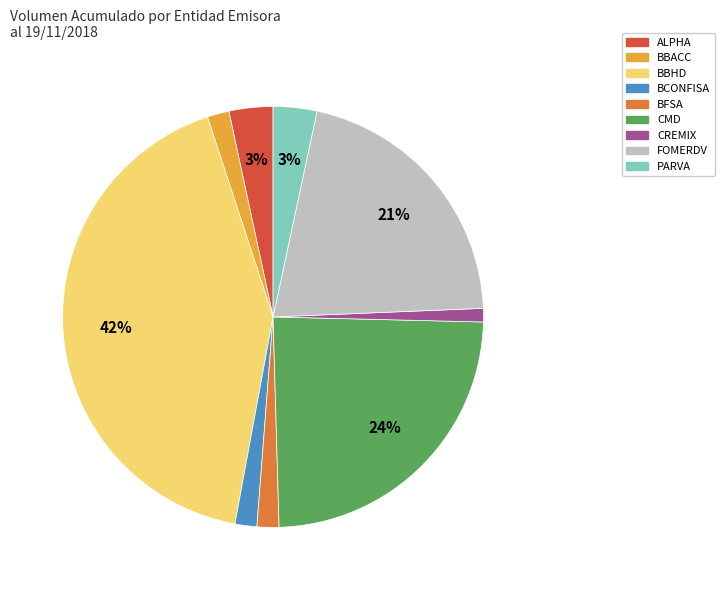

To the nearest percent, what is the combined percentage of FOMERDV and CMD?

45%